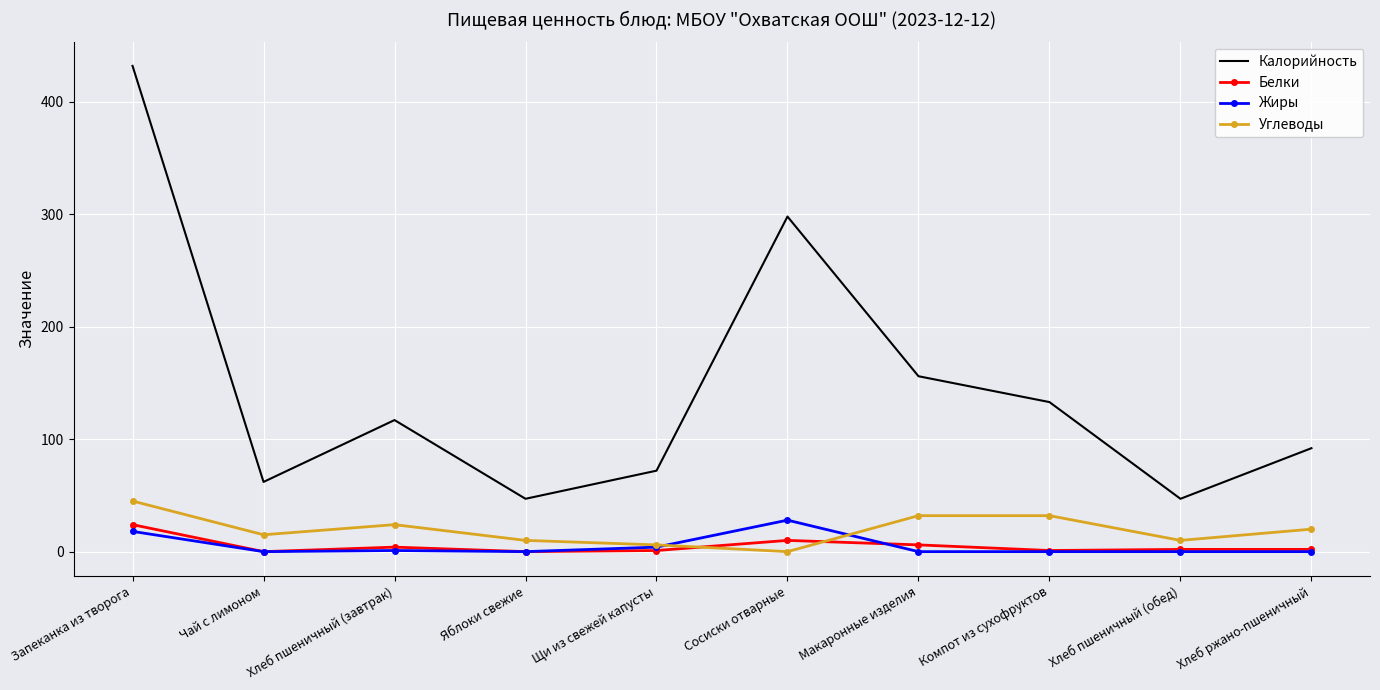

What is the average value of the Углеводы series?

19